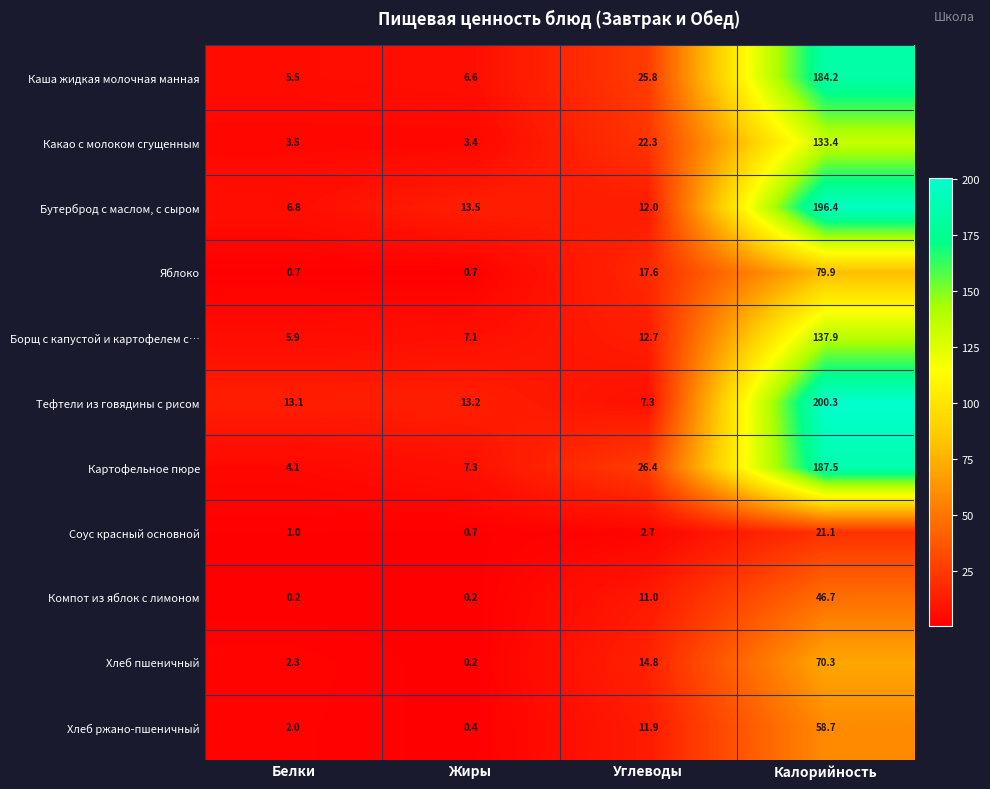

What is the total value across all series at Жиры?

53.3